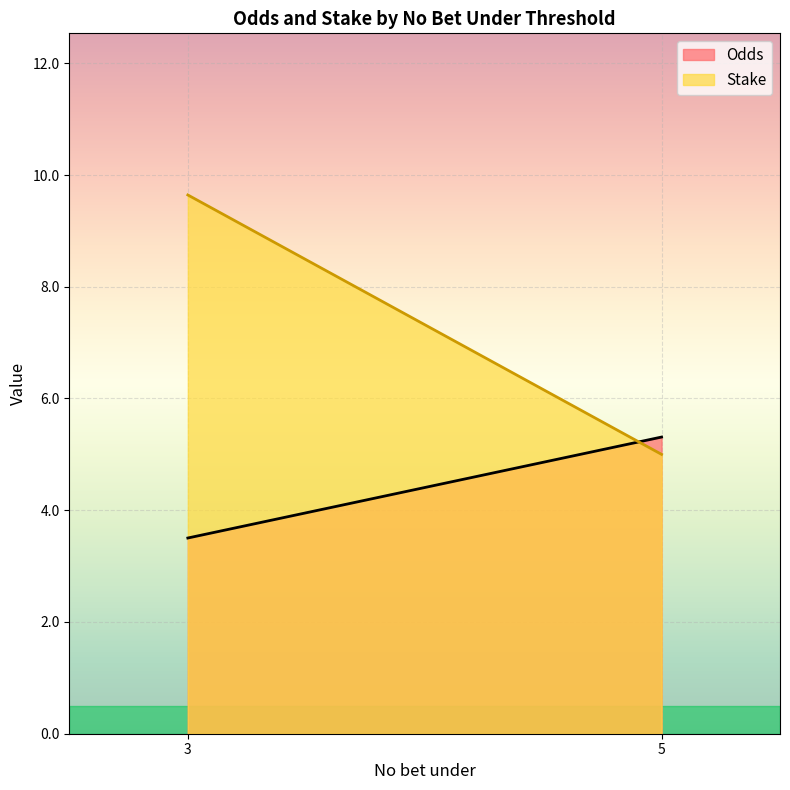

What is the difference between the highest and lowest values at 3?

6.1